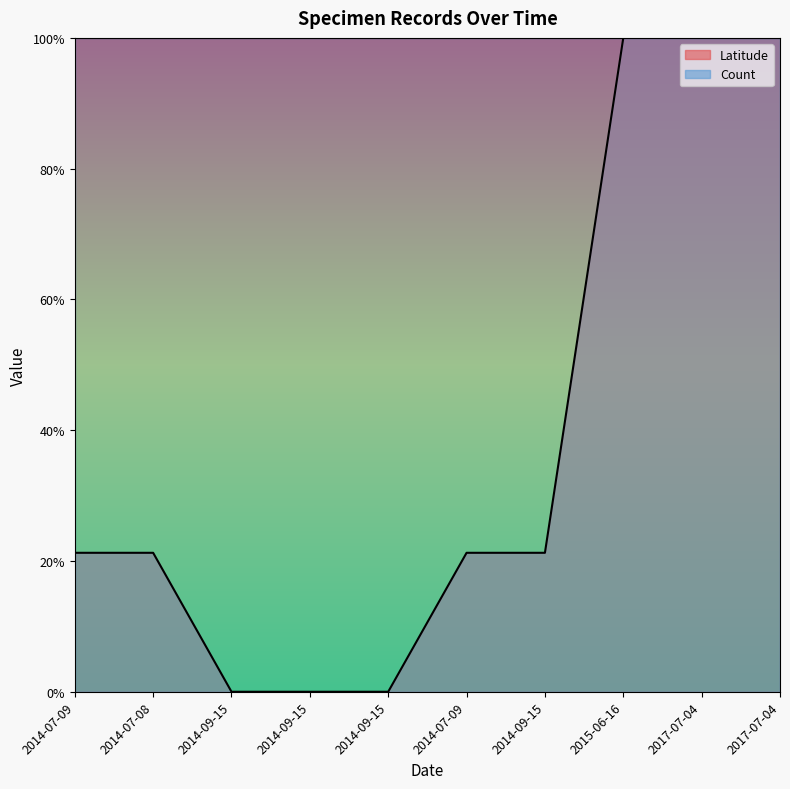

The chart shows a value of 0.0 at 2014-09-15. True or false?

True